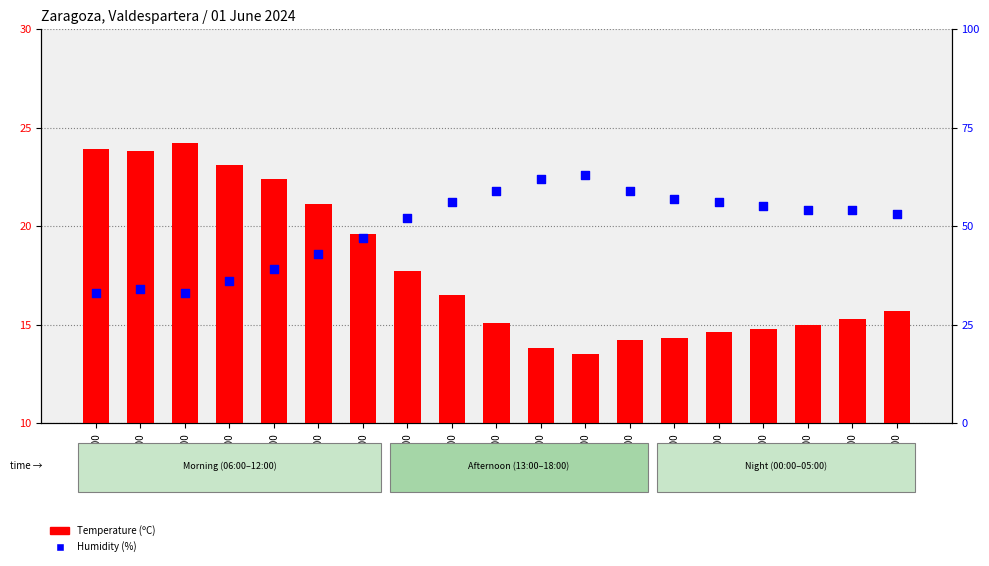

At how many categories does at least one series exceed 21?

19